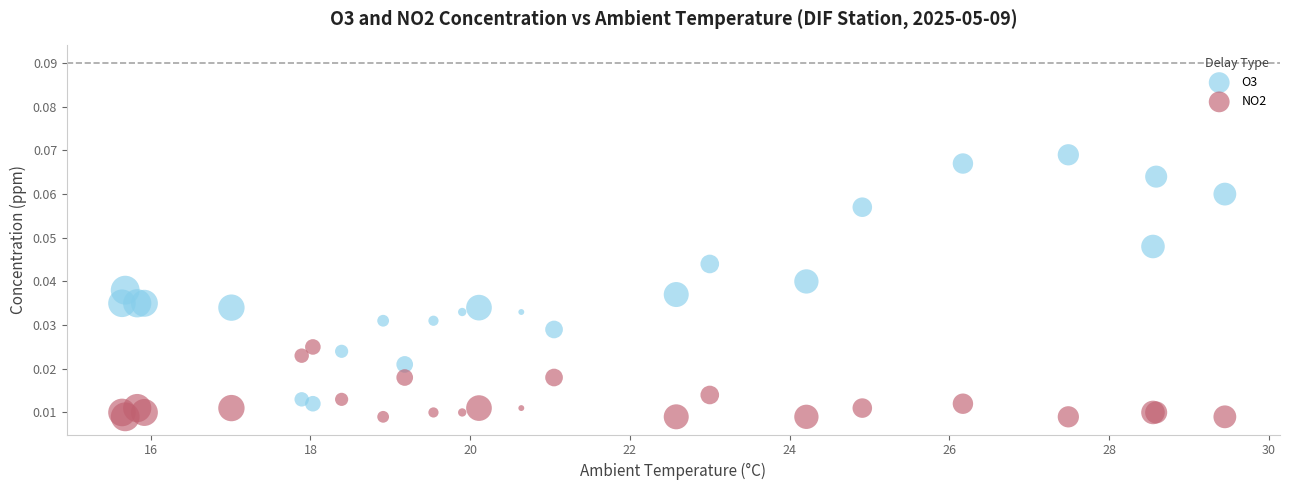

Which series has the largest Y range (max minus min)?

O3